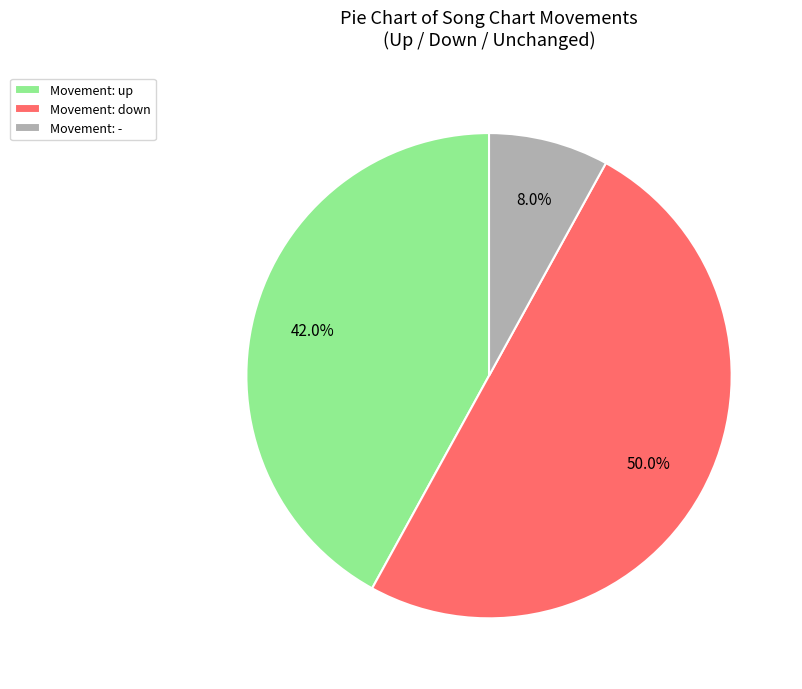

Rank the categories by value from highest to lowest.

Movement: down, Movement: up, Movement: -